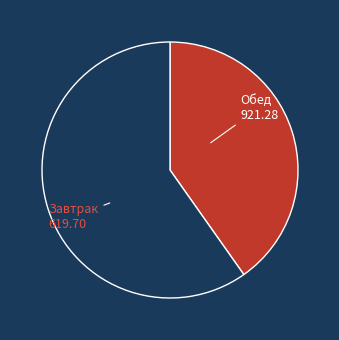

Does any single category account for the majority?

Yes